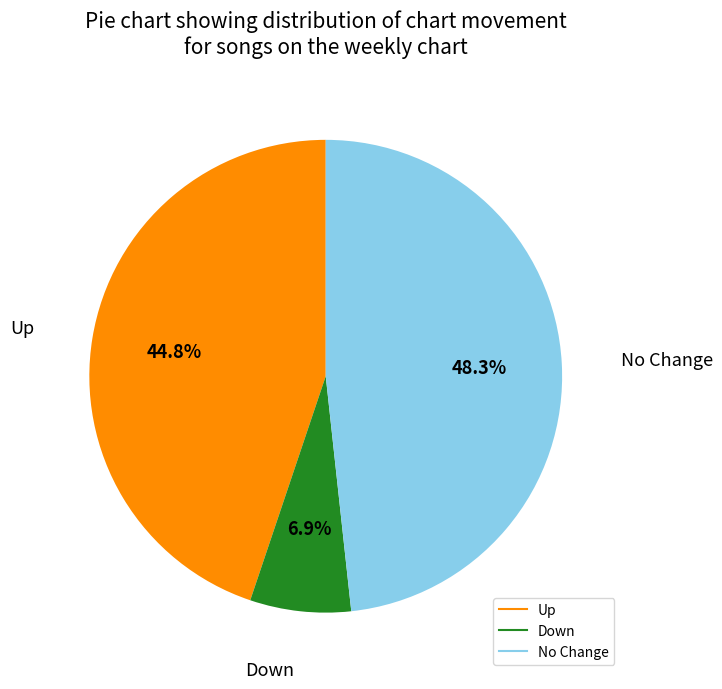

Is there a majority slice in this chart?

No